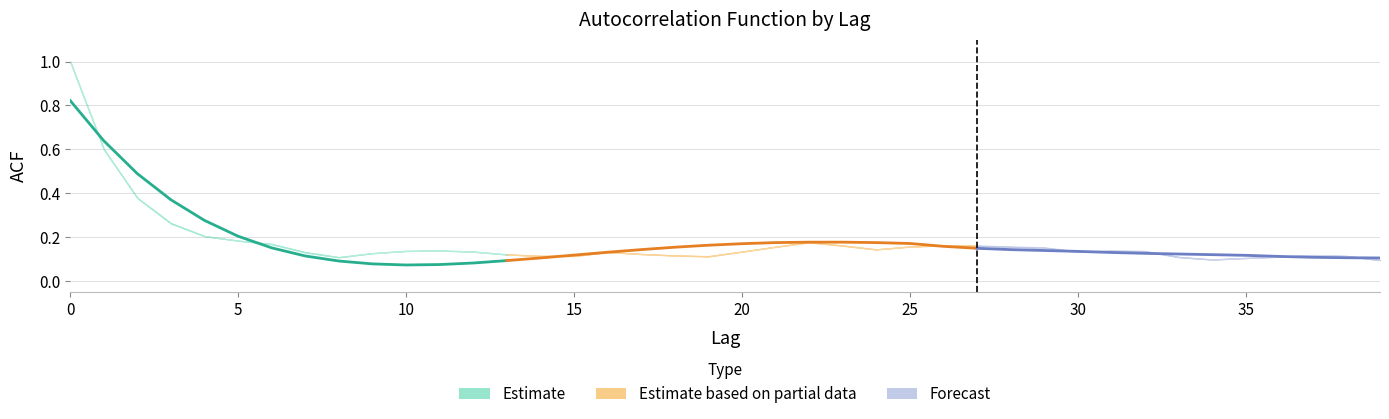

How many lines are shown in the chart?

3